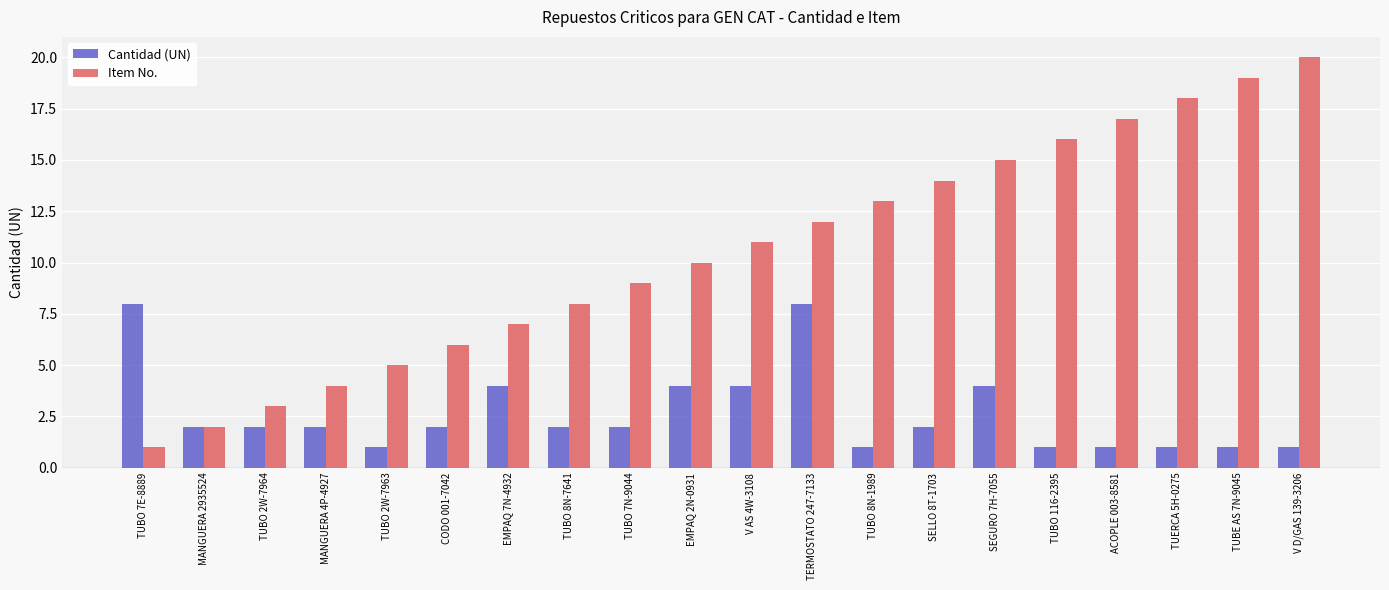

Where is Item No. nearest to the value 10?

EMPAQ 2N-0931